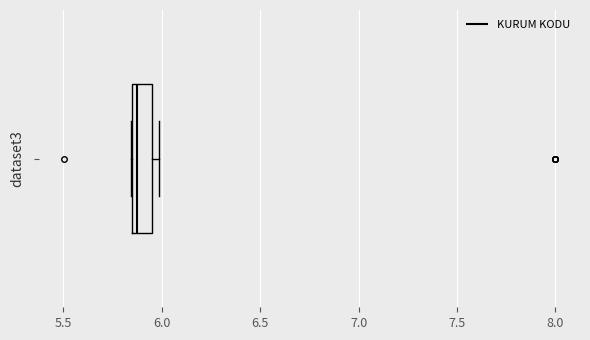

Where is the left edge of the box on the x-axis? The values are not printed on the chart, so give them approximately, as read against the axis.

5.85